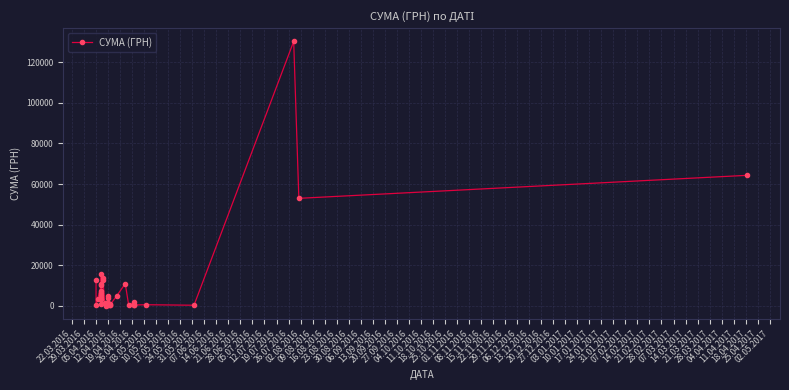

What is the label of the 37th point from the right?

12.04.2016